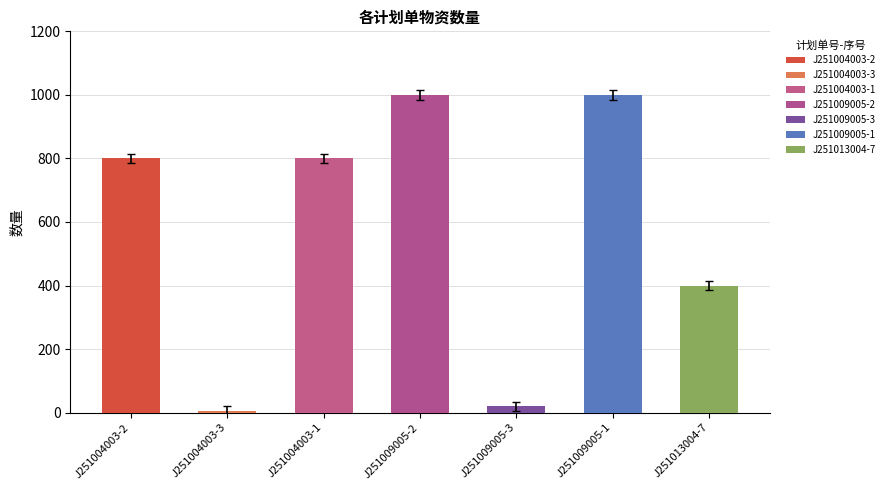

Rank the categories by value from highest to lowest.

J251009005-2, J251009005-1, J251004003-2, J251004003-1, J251013004-7, J251009005-3, J251004003-3